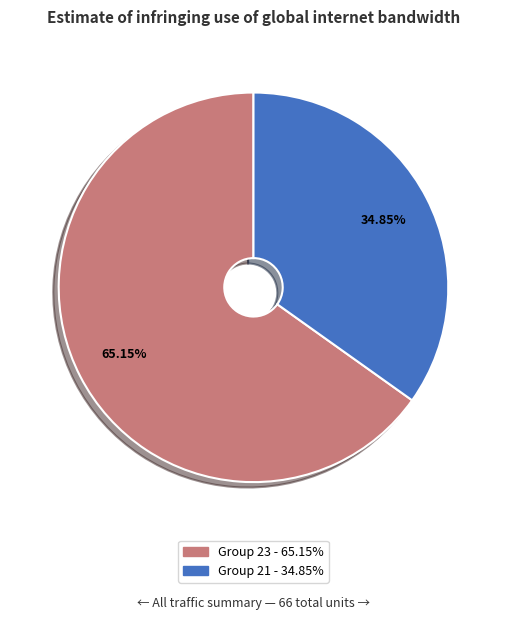

Does any single category account for the majority?

Yes